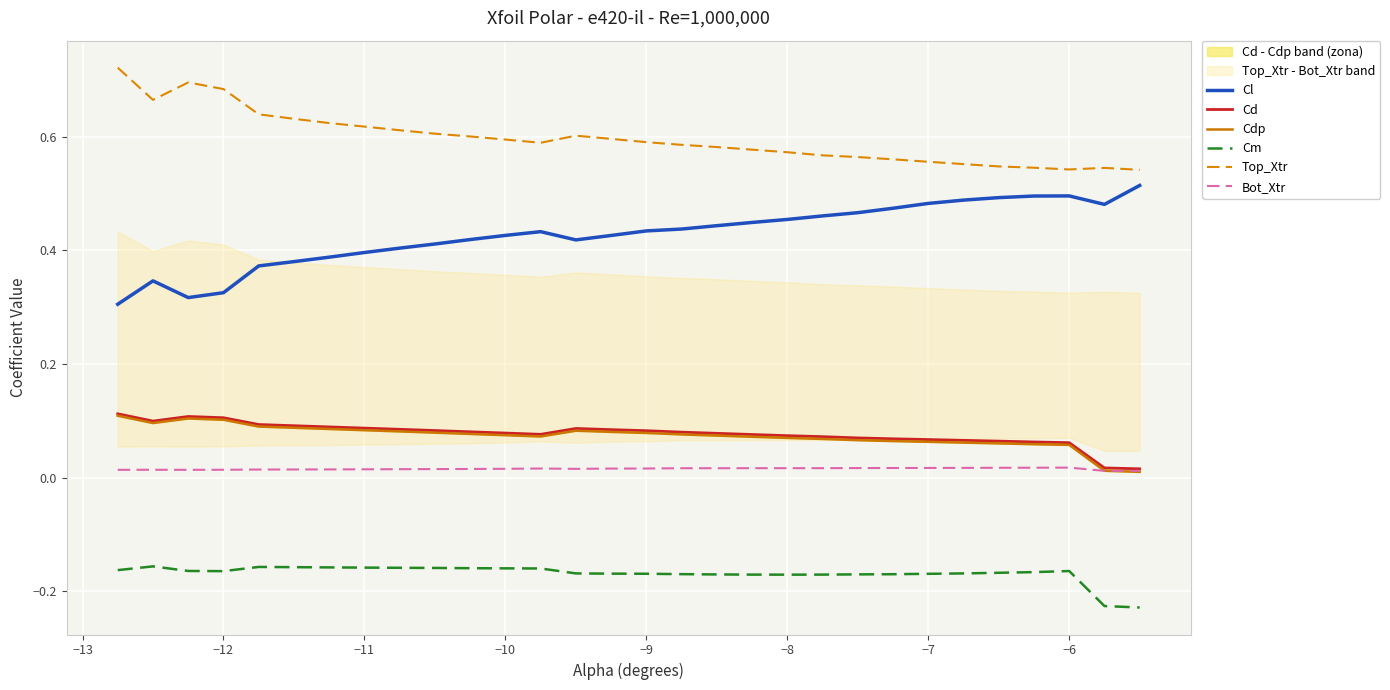

True or false: Cl and Bot_Xtr intersect in this chart.

False